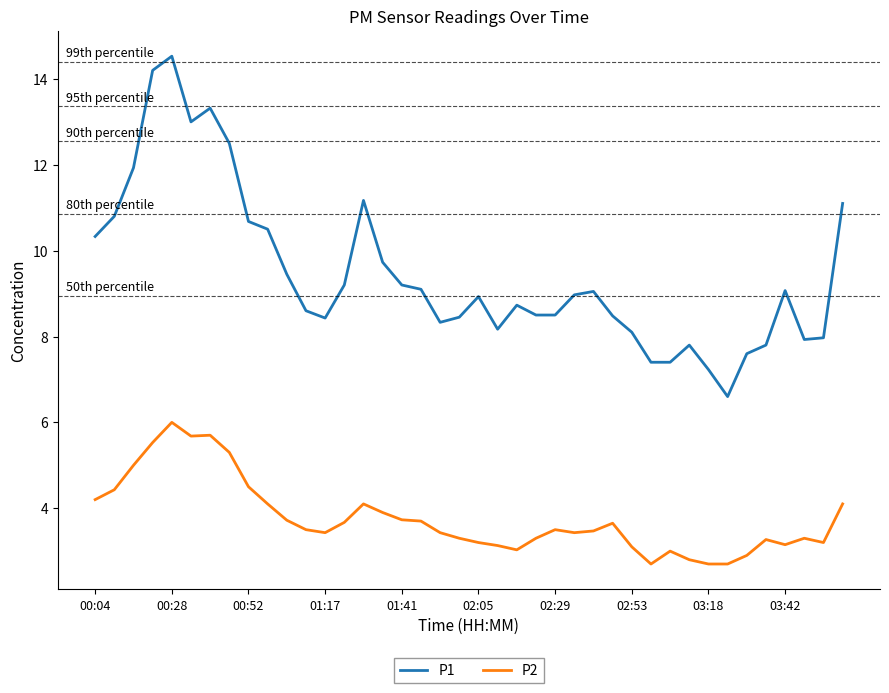

What is the greatest value displayed?

14.5